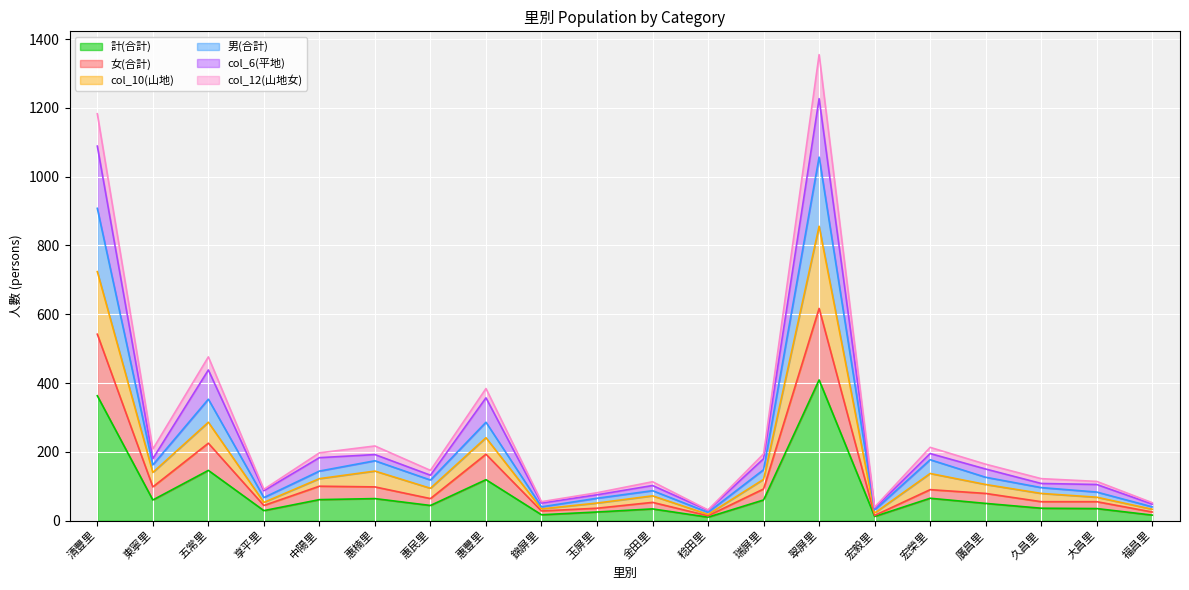

How many lines are shown in the chart?

6